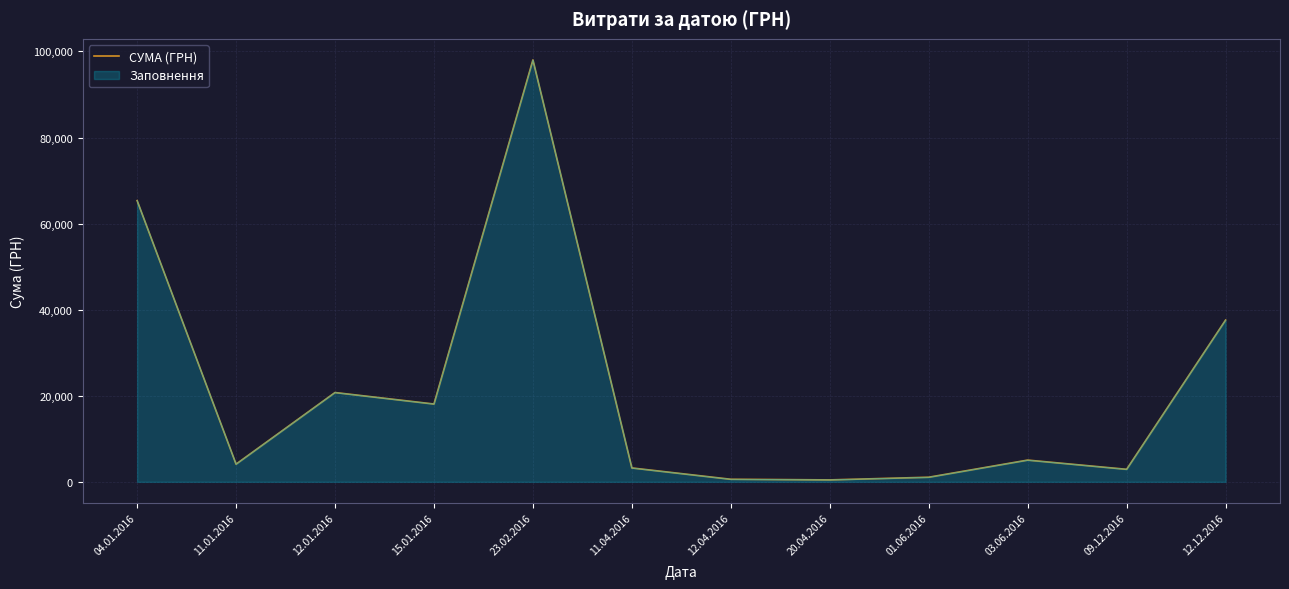

True or false: the data shows 4109.0 at 11.01.2016.

True